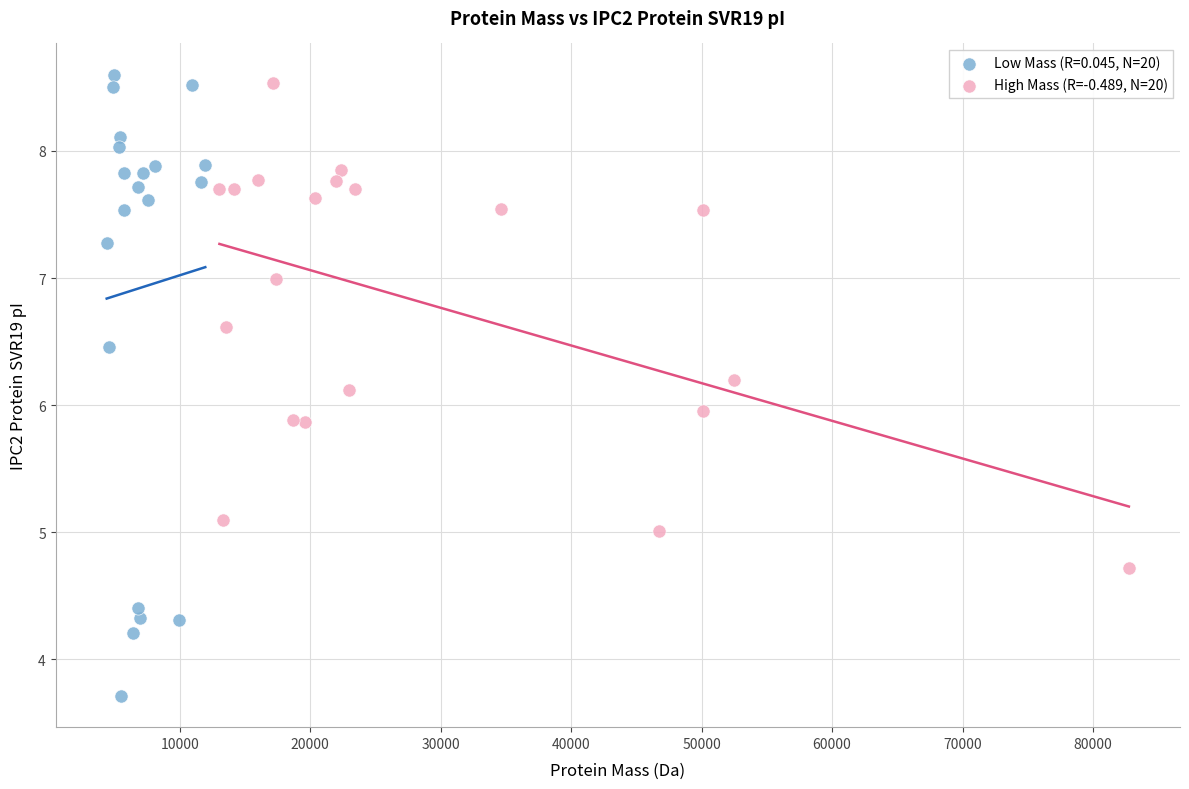

Which series has the largest Y range (max minus min)?

Low Mass (R=0.045, N=20)